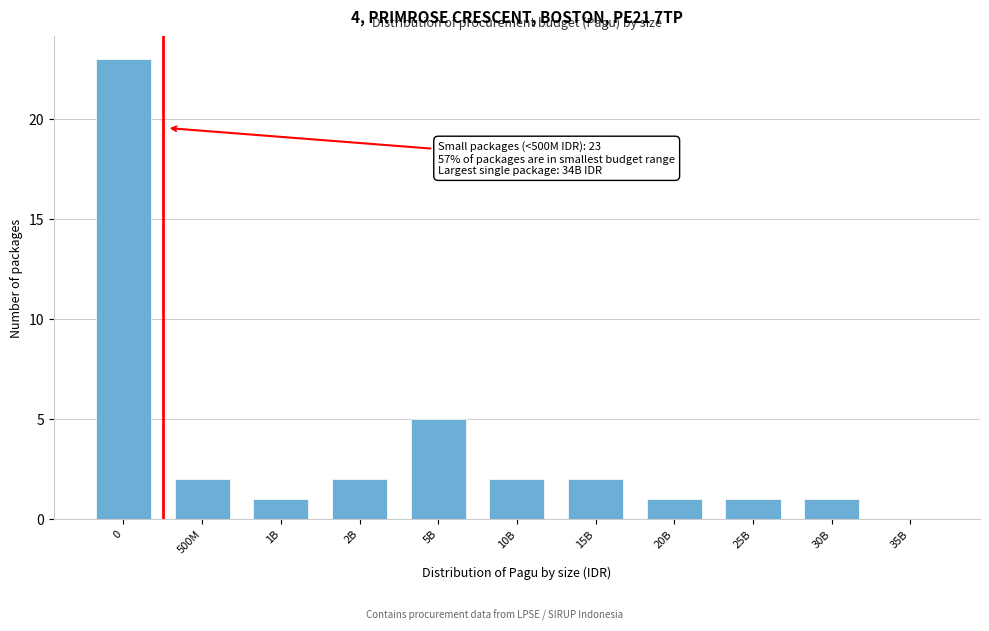

Reading left to right, what are all the values shown in this chart?

0=23	500M=2	1B=1	2B=2	5B=5	10B=2	15B=2	20B=1	25B=1	30B=1	35B=0